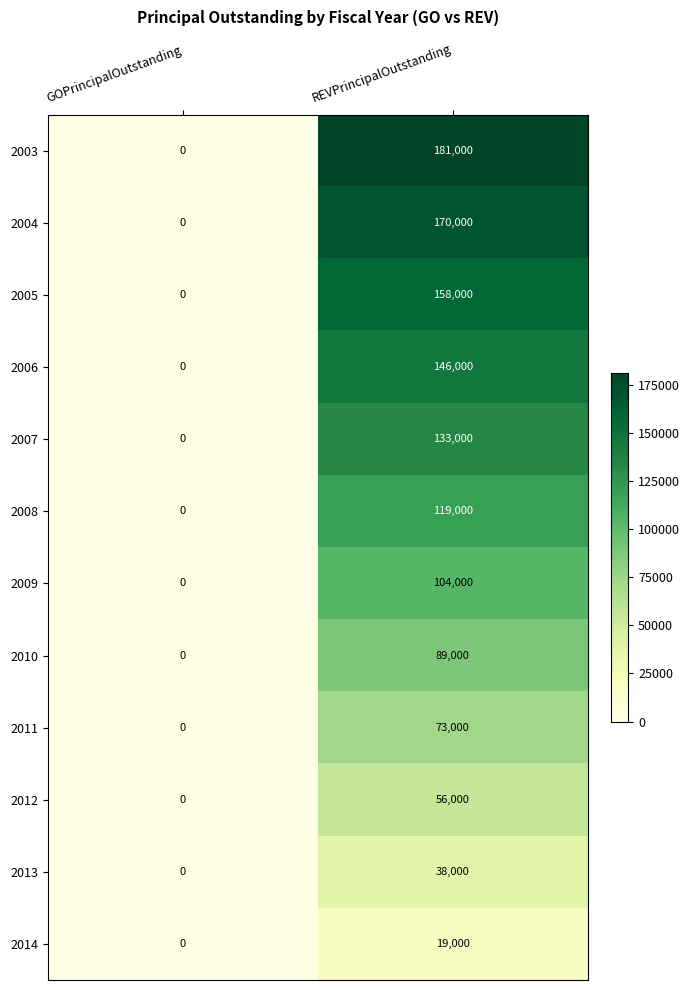

Which category has the highest value across all series?

REVPrincipalOutstanding